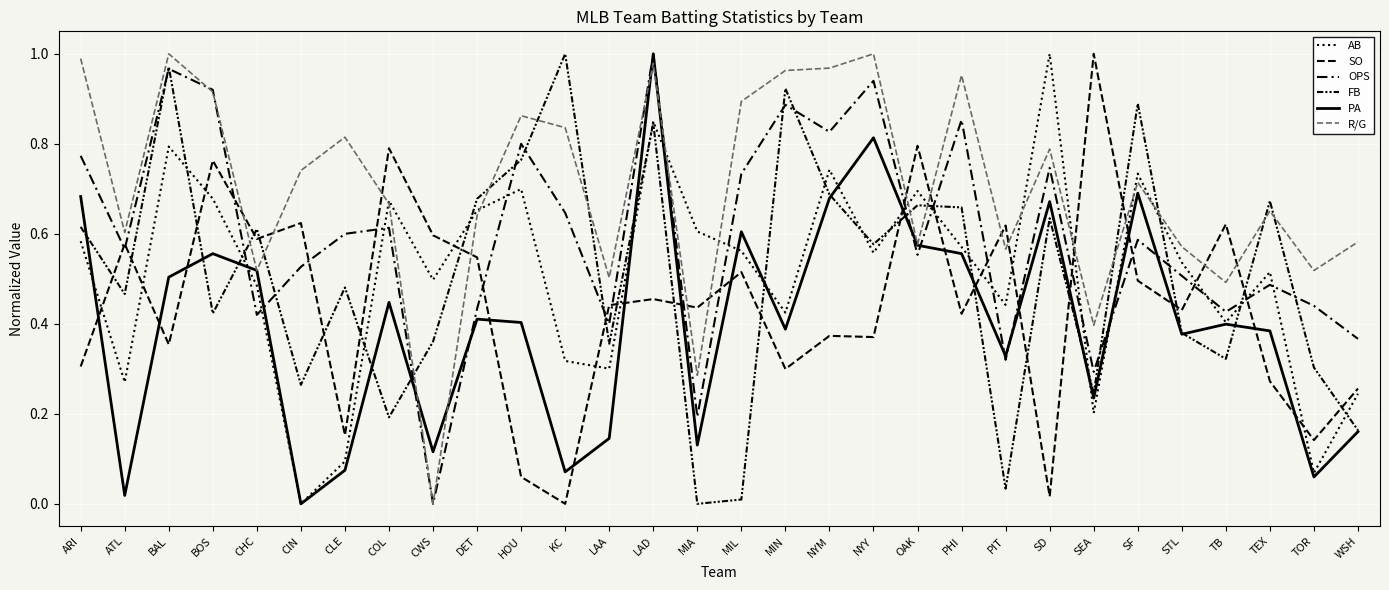

Does the chart display data point markers on the line(s)?

No